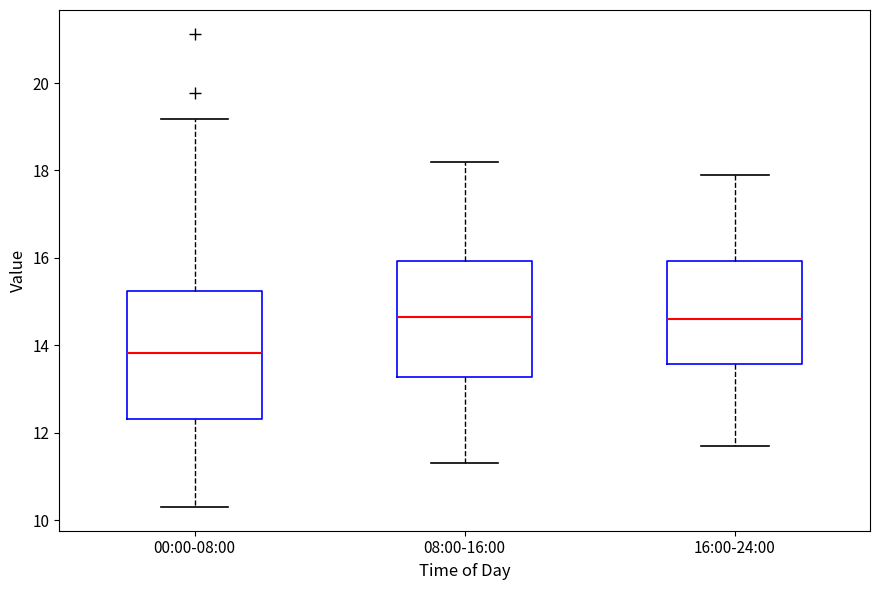

Where is the upper edge of the box for 00:00-08:00 on the y-axis? The values are not printed on the chart, so give them approximately, as read against the axis.

15.2